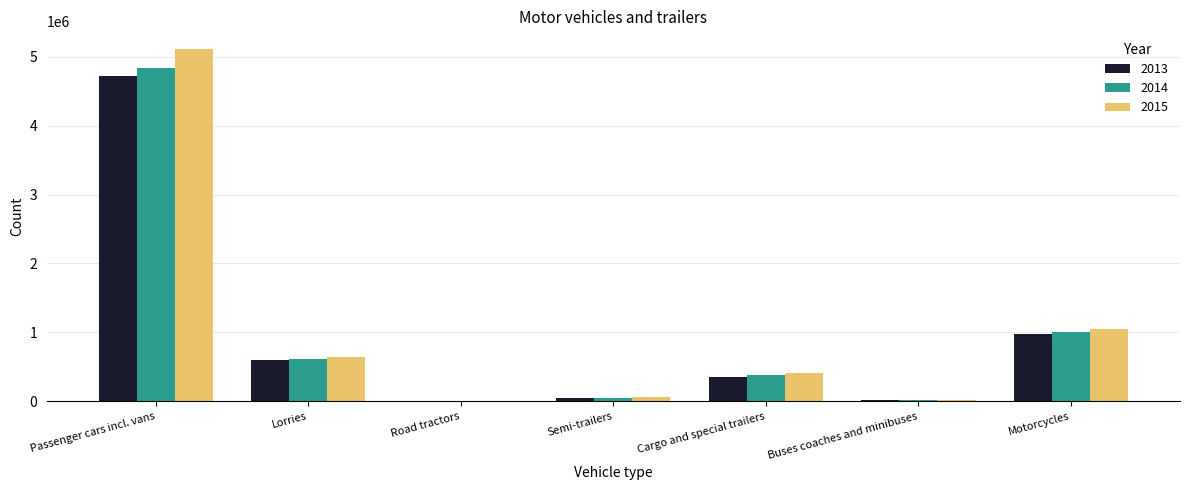

Count the number of categories in the chart.

7